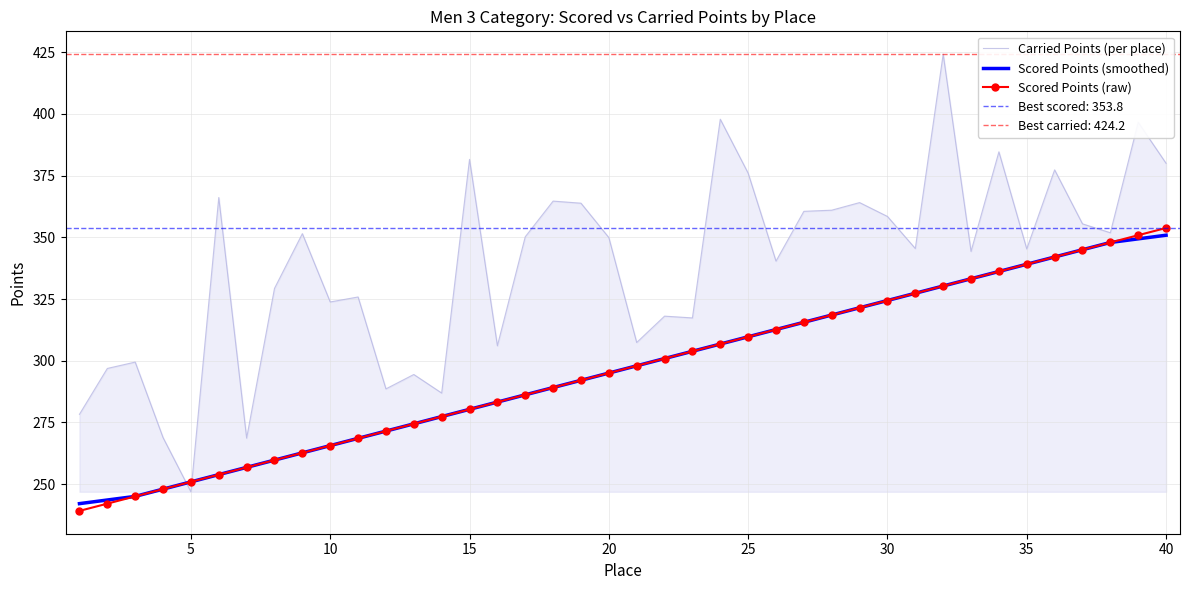

Count the number of data series in this chart.

3